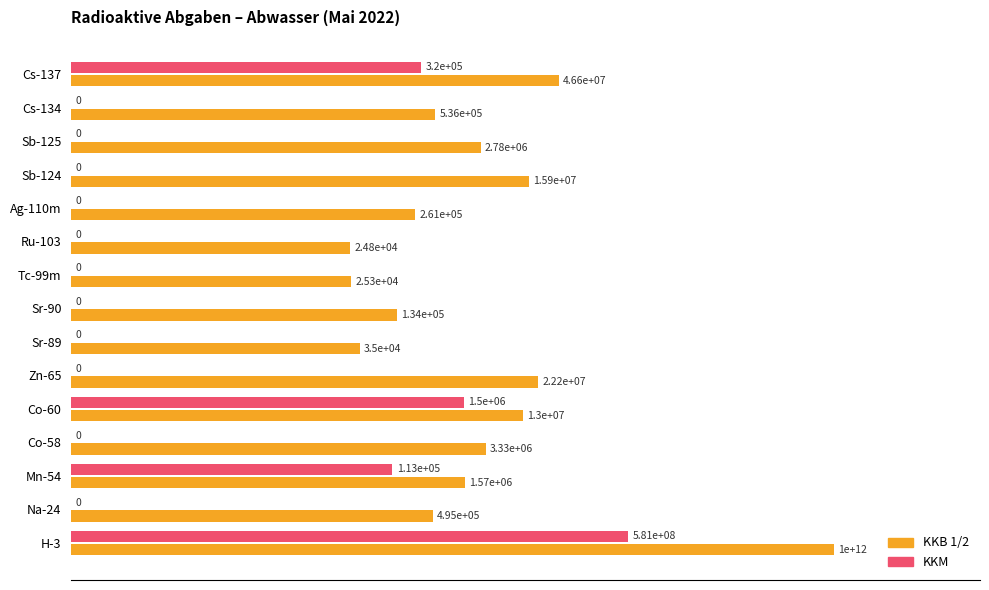

What are all the series names shown in the legend?

KKB 1/2, KKM